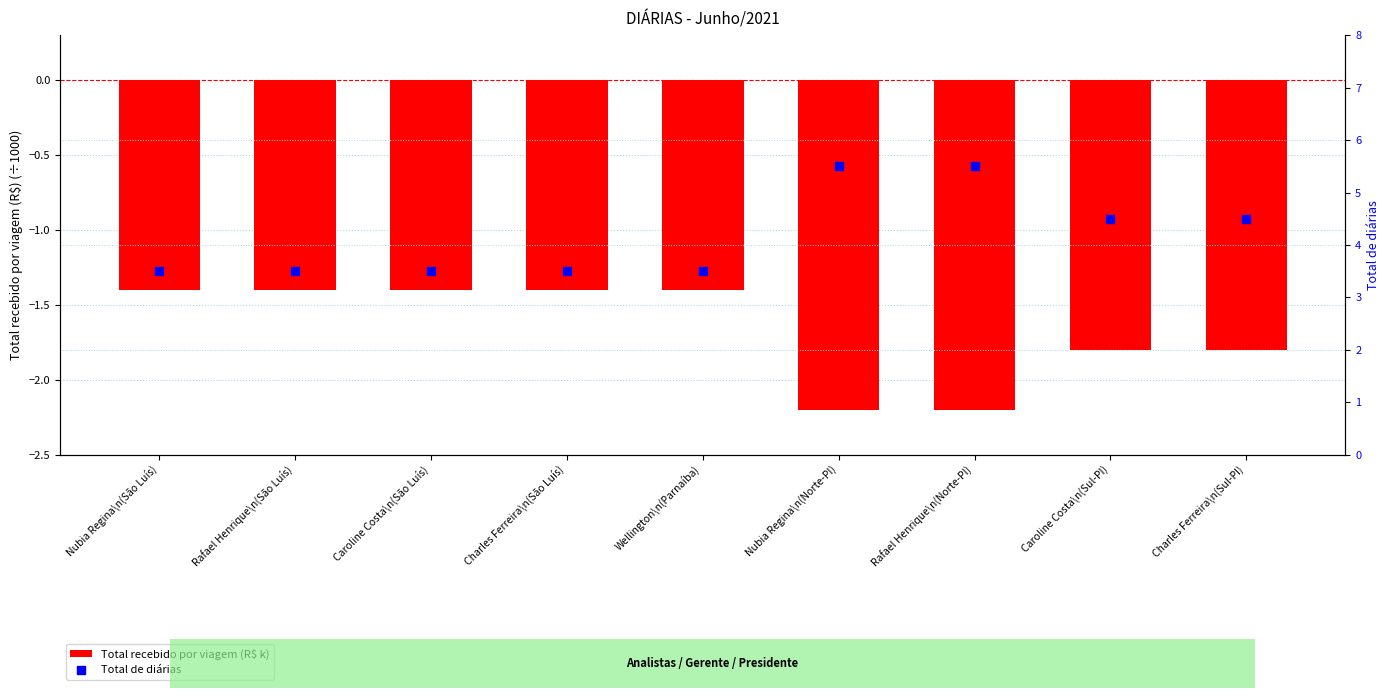

At which category is the sum across all series the highest?

Nubia Regina\n(Norte-PI)